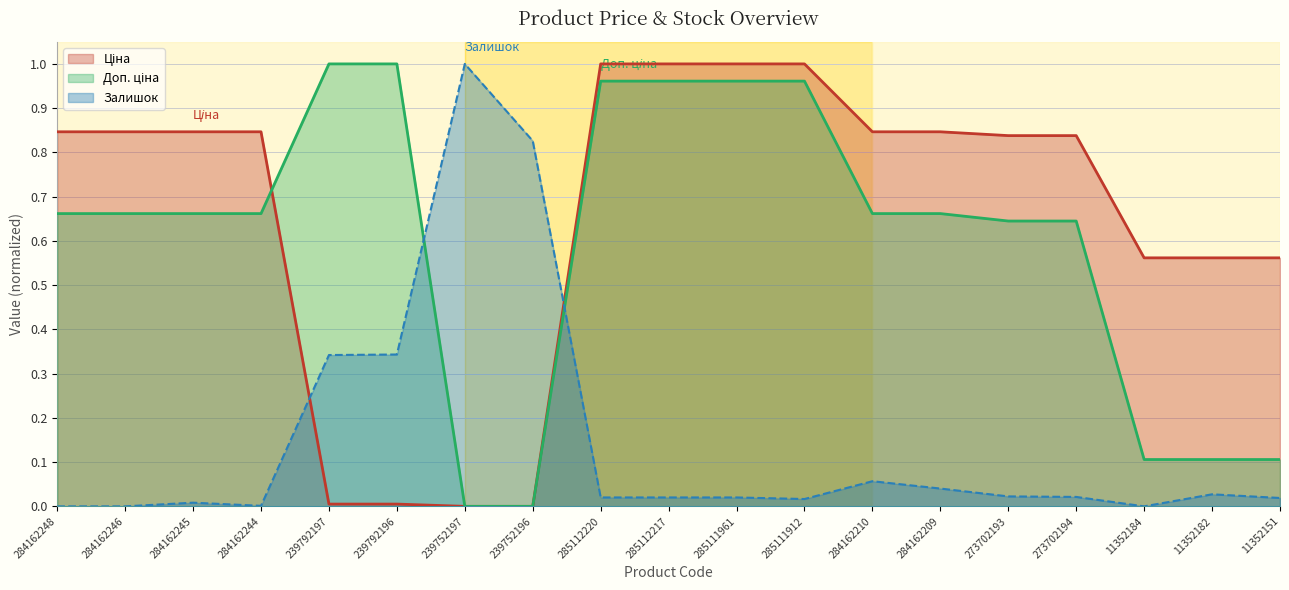

What is the difference between the maximum and minimum values in the Залишок series?

1.0